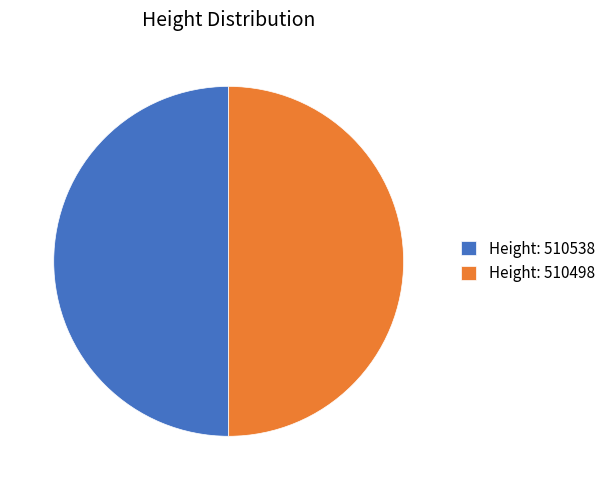

The Height: 510498 slice represents 58% of the pie. True or false?

False